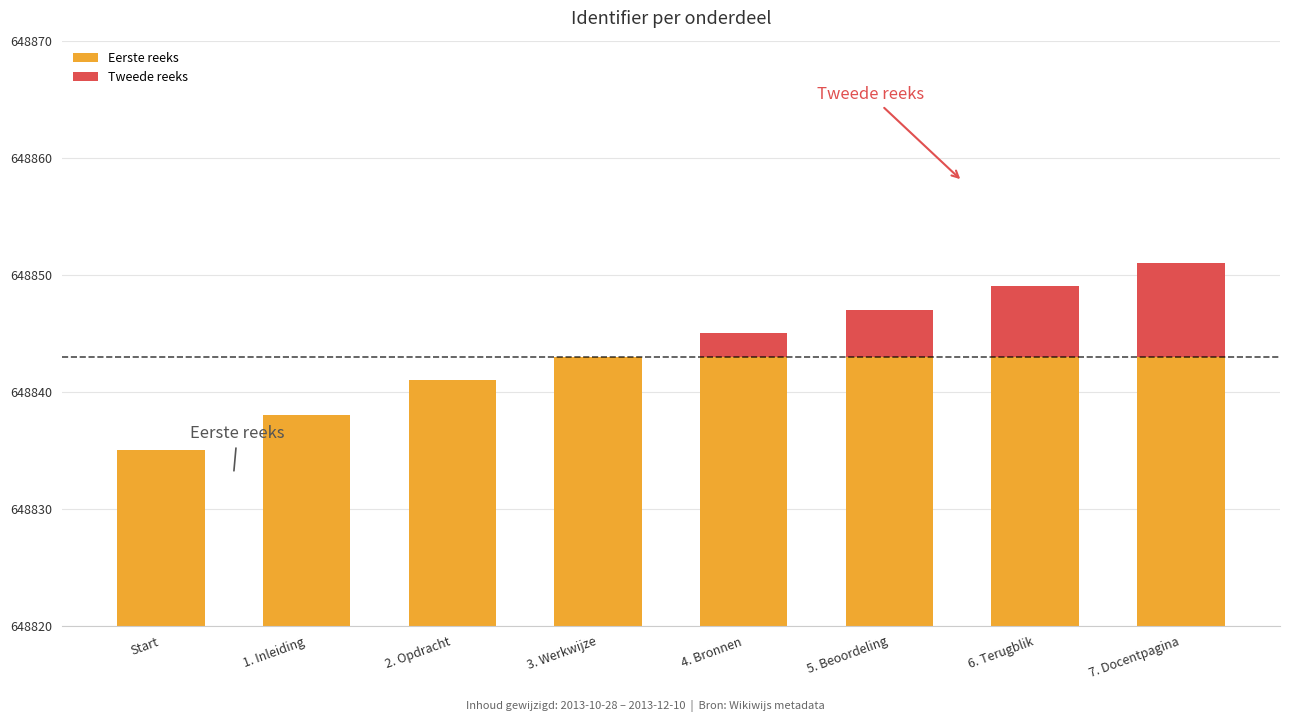

What is the label of the 4th bar from the left?

3. Werkwijze